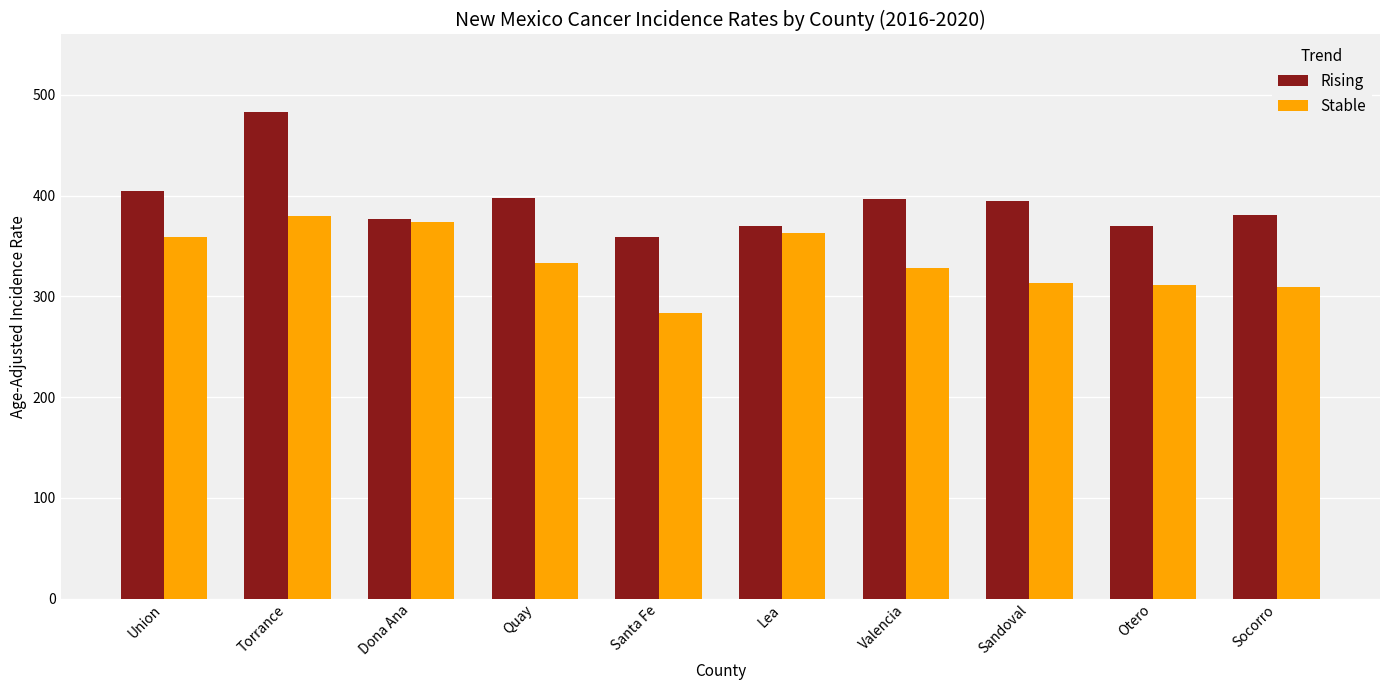

What is the minimum value shown in the chart?

283.3